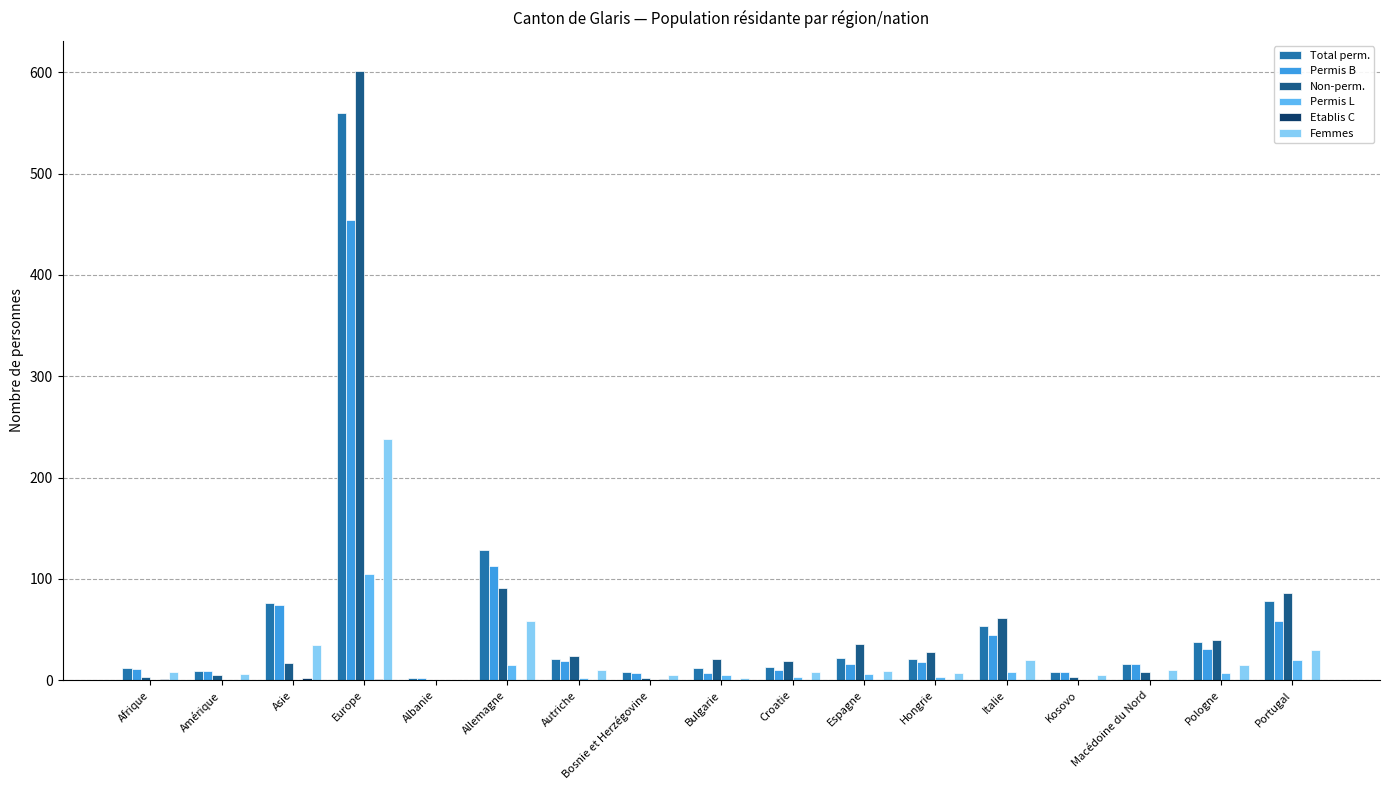

What is the sum of all Permis L values?

174